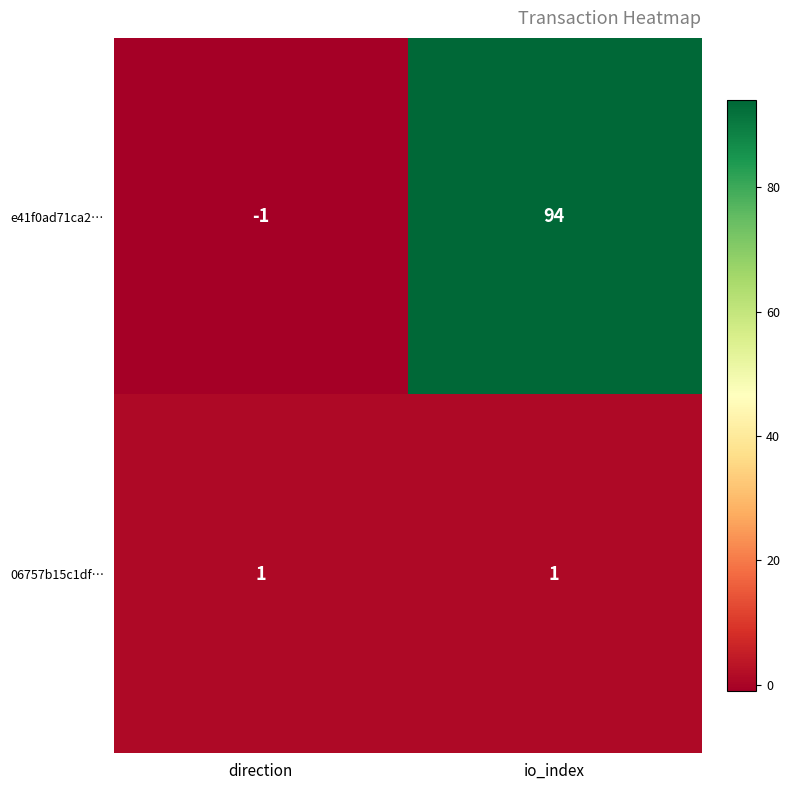

Reading left to right, transcribe all the data shown in this chart.

e41f0ad71ca2…: -1	94
06757b15c1df…: 1	1